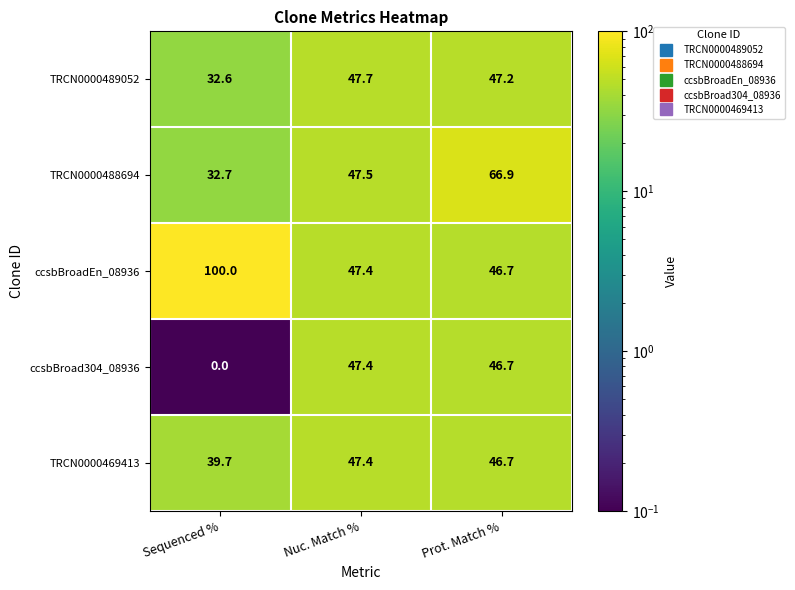

What is the sum of the TRCN0000469413 values at Prot. Match % and Nuc. Match %?

94.1